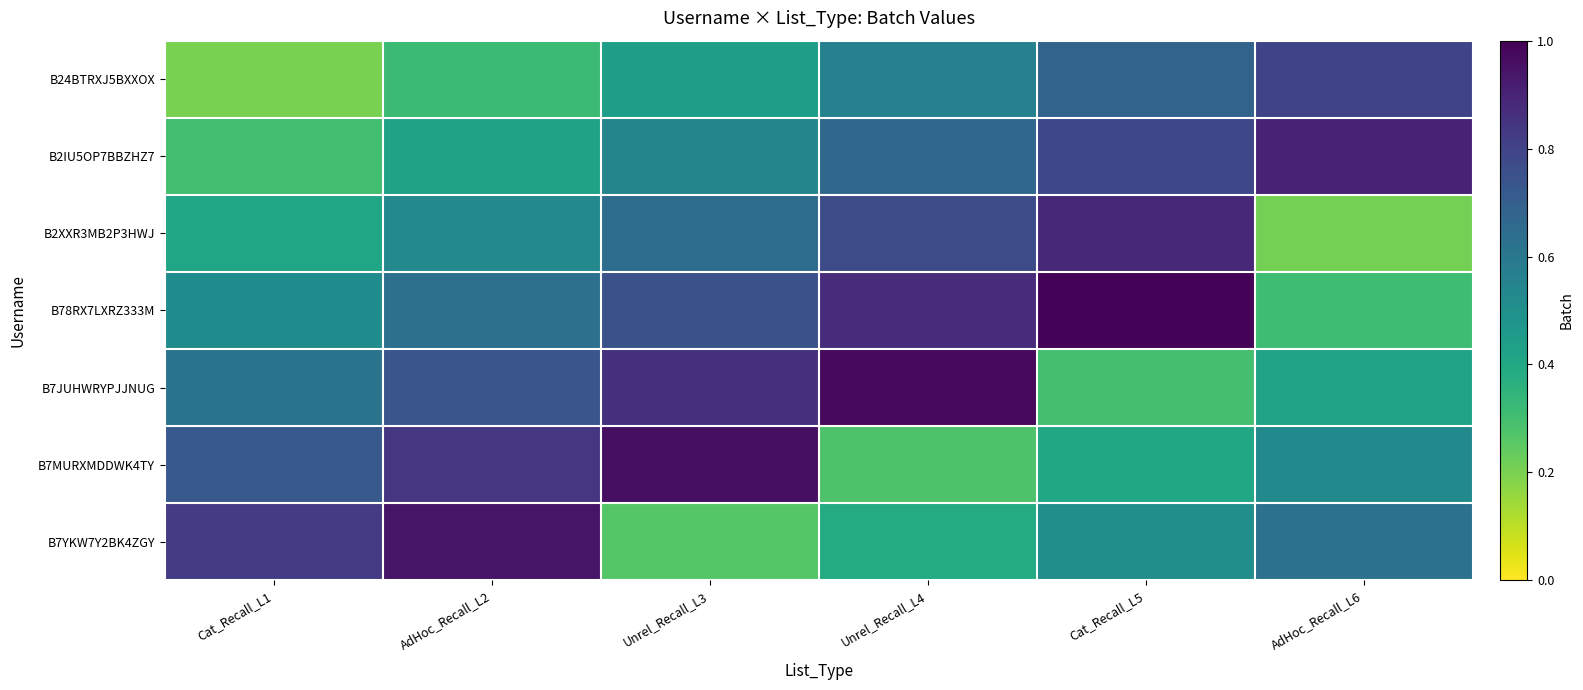

At Cat_Recall_L1, list the series in order from largest to smallest.

B7YKW7Y2BK4ZGY, B7MURXMDDWK4TY, B7JUHWRYPJJNUG, B78RX7LXRZ333M, B2XXR3MB2P3HWJ, B2IU5OP7BBZHZ7, B24BTRXJ5BXXOX